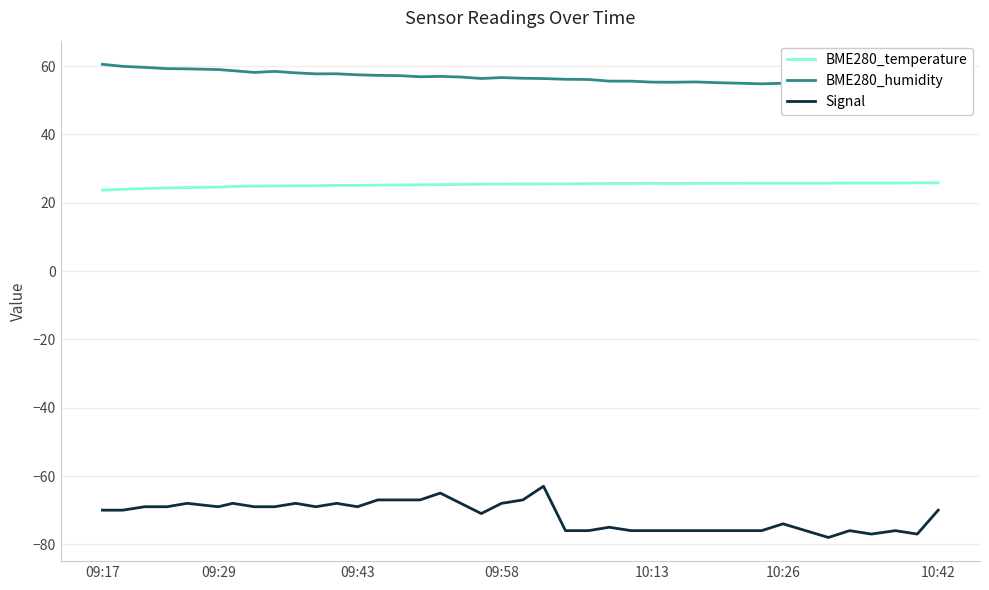

True or false: BME280_temperature and Signal cross at least once.

False